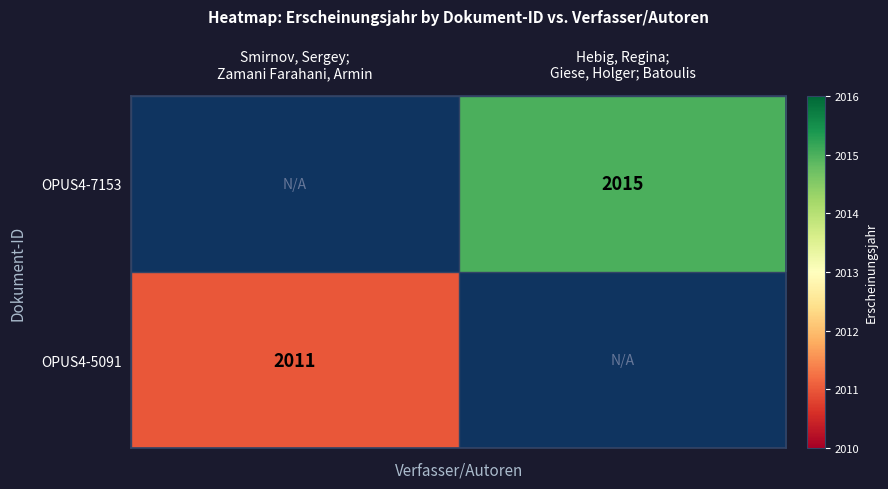

How many series are shown in this chart?

2